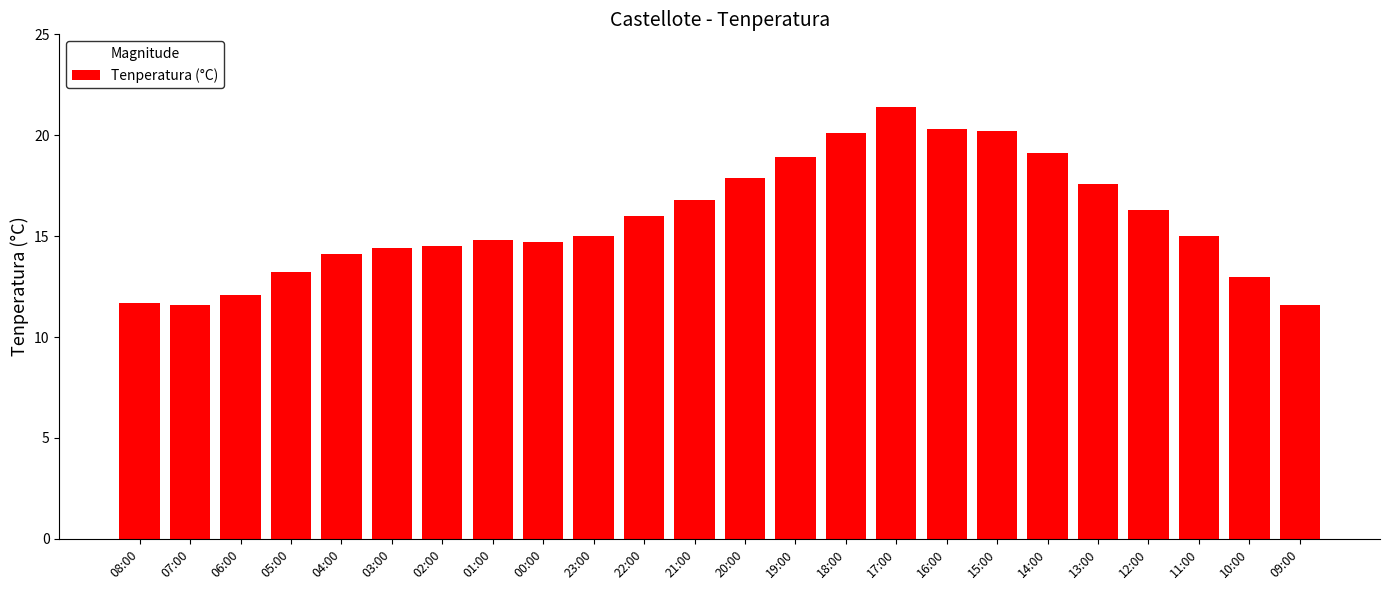

What is the difference between the second highest and minimum values?

8.7